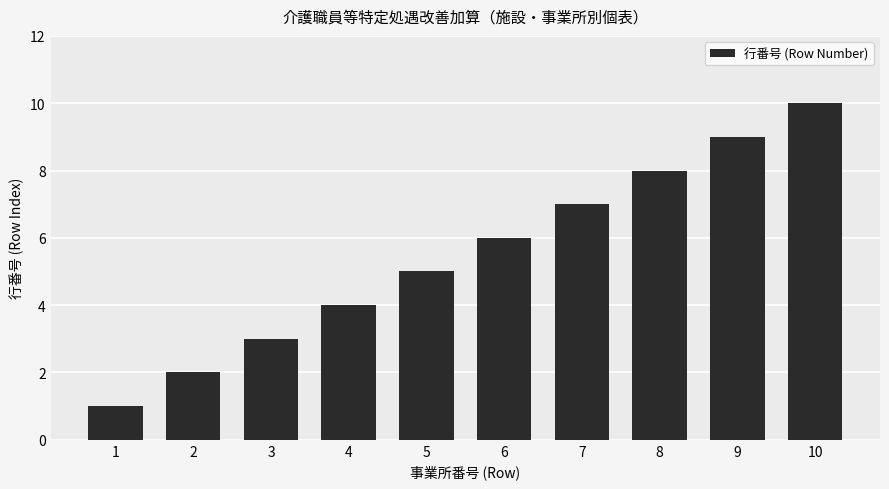

What is the ratio of the value at 6 to the value at 10?

0.6